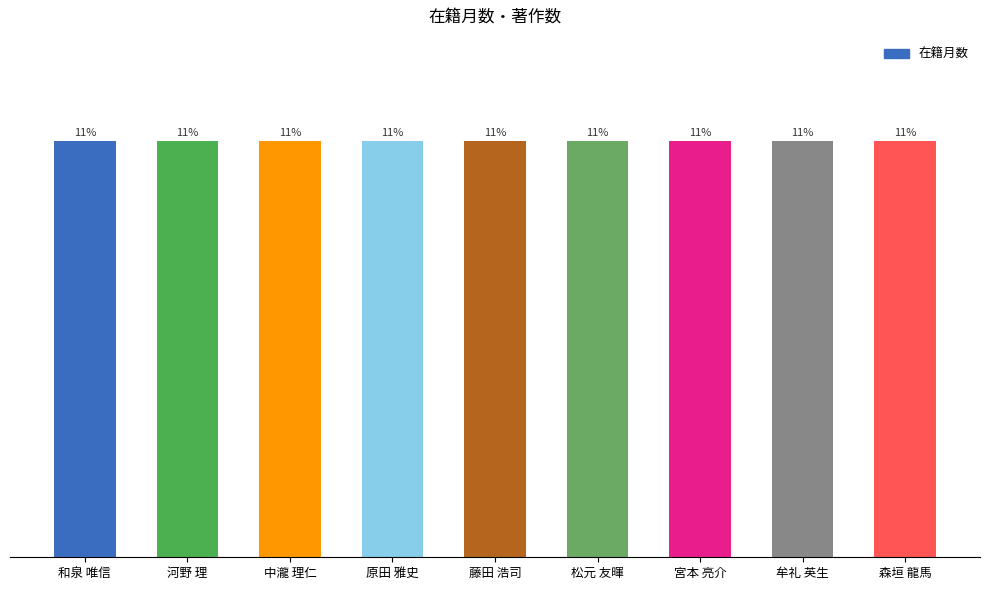

What is the label of the 2nd bar from the right?

牟礼 英生